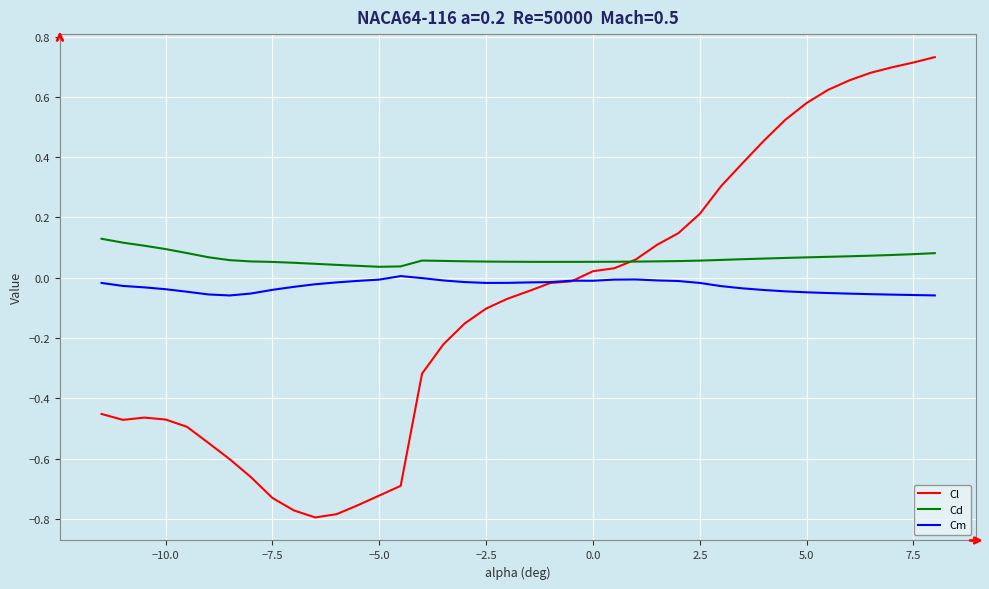

Rank the series by their average value, from highest to lowest.

Cd, Cm, Cl